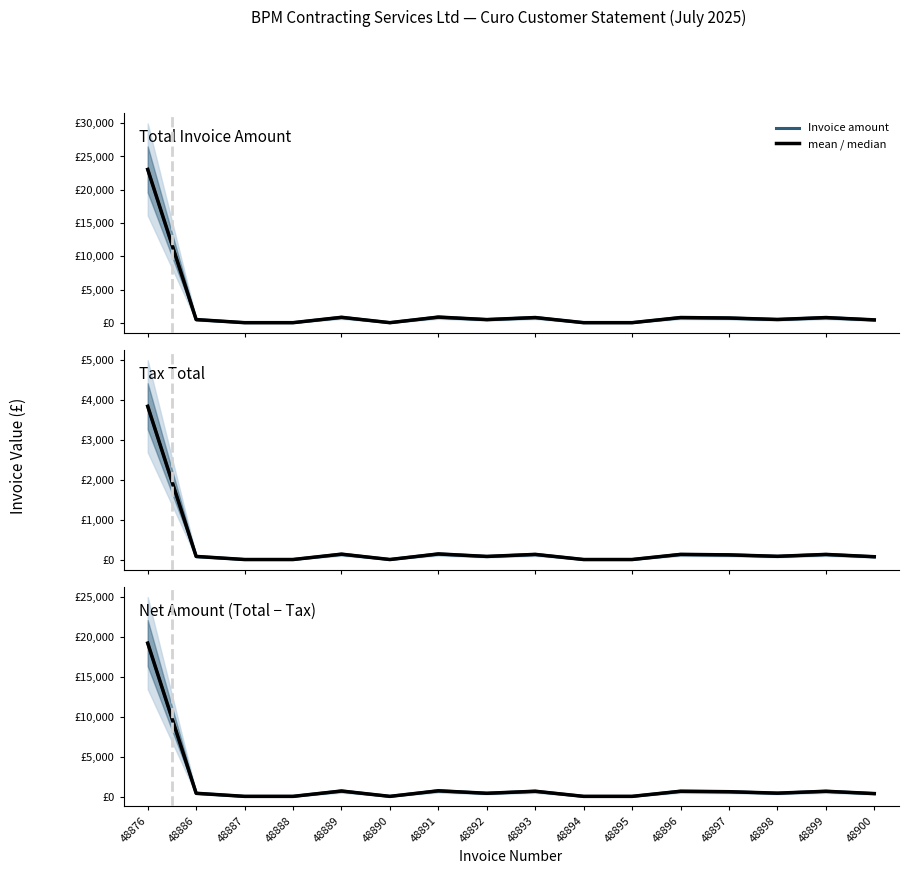

Count the number of categories in the chart.

16